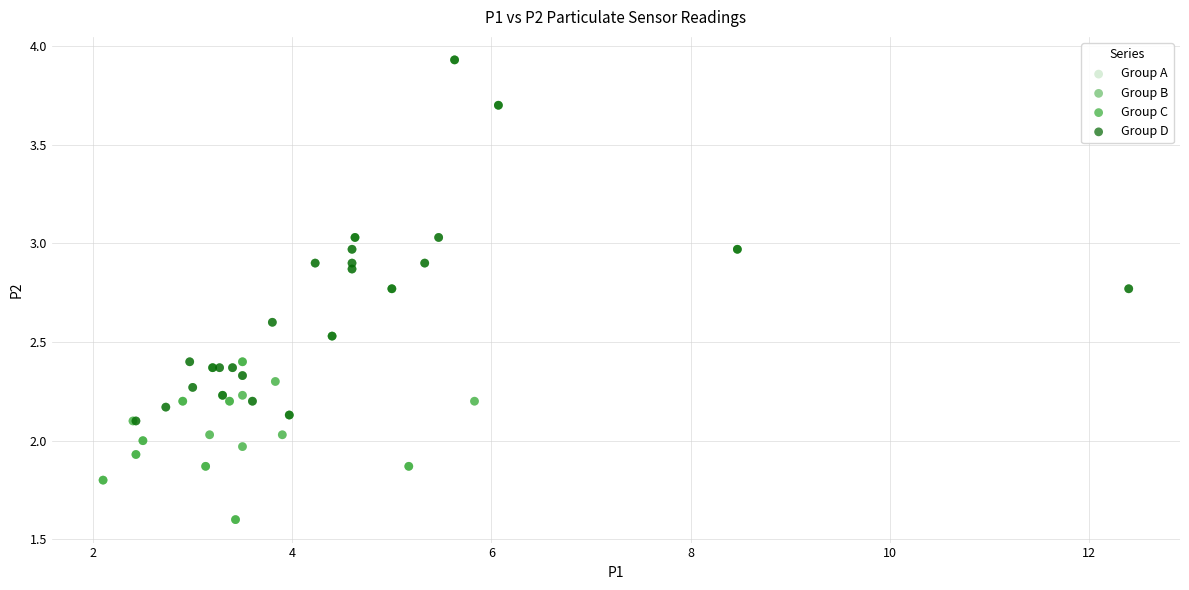

Which series has the widest spread of Y values?

Group C